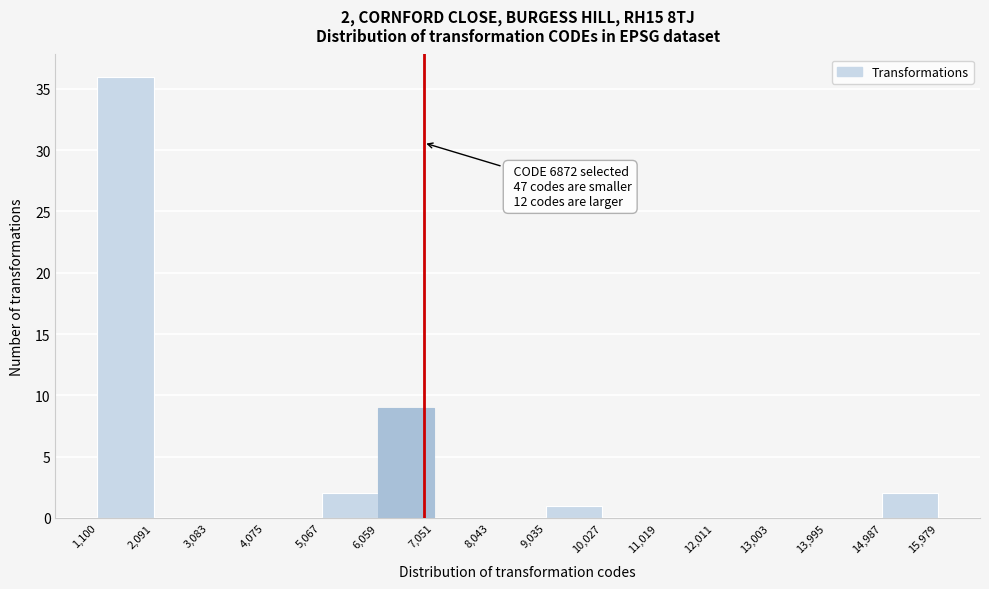

Which range on the x-axis has the tallest bar?

1,100 to 2,091